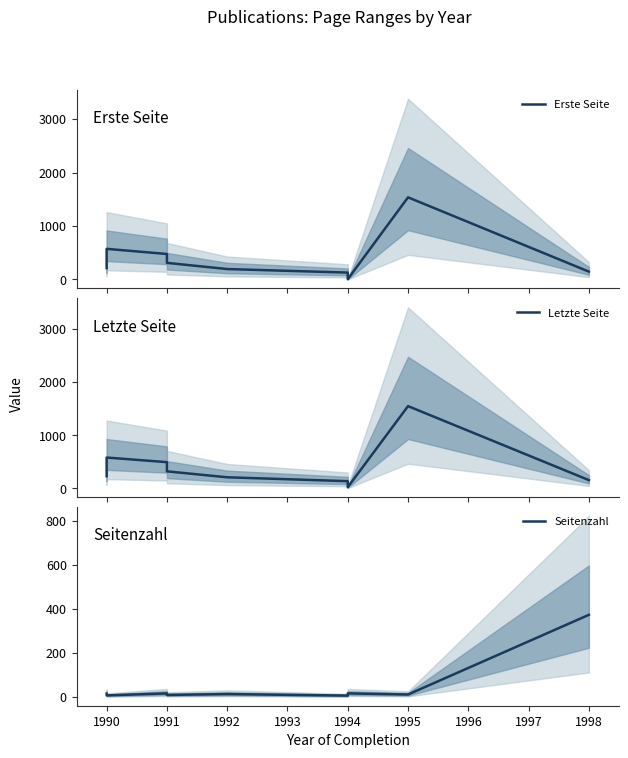

Count the number of categories in the chart.

10